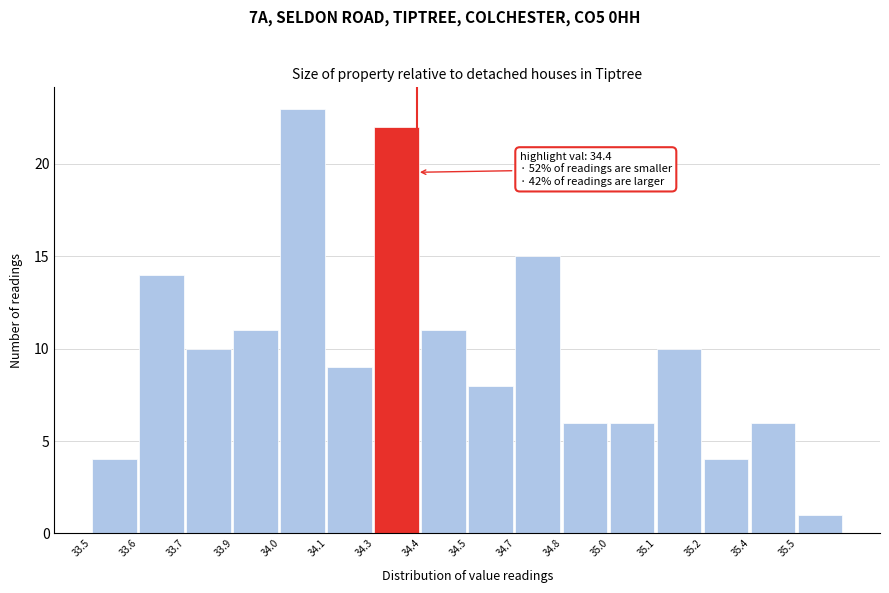

Reading left to right, extract all data points from this chart.

33.5=4	33.6=14	33.7=10	33.9=11	34.0=23	34.1=9	34.3=22	34.4=11	34.5=8	34.7=15	34.8=6	35.0=6	35.1=10	35.2=4	35.4=6	35.5=1